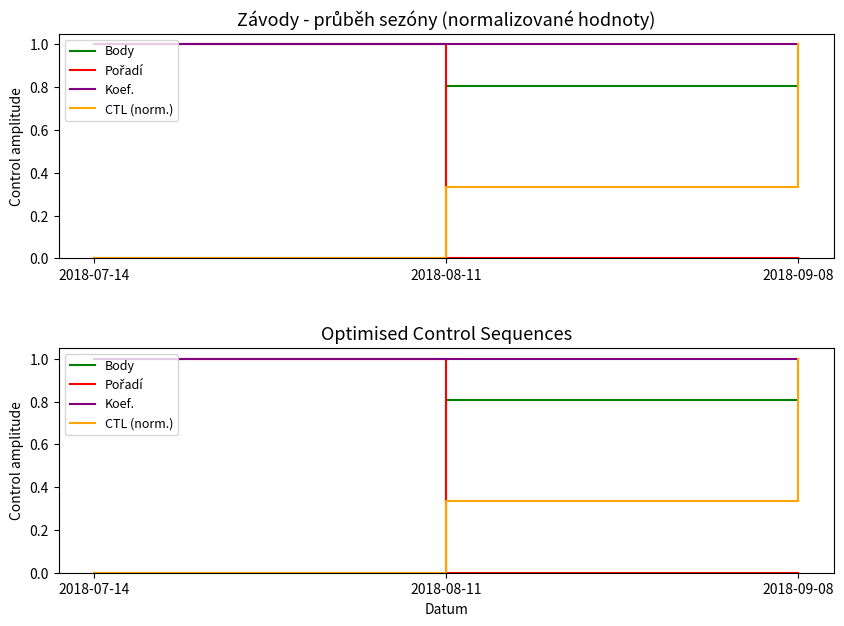

True or false: Body has a value of 1.1 at 2018-08-11.

False